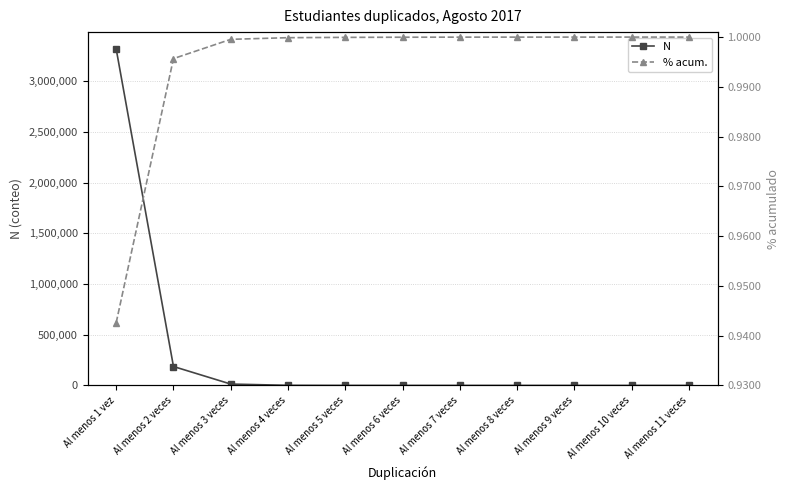

Rank the series by their average value, from highest to lowest.

N, % acum.